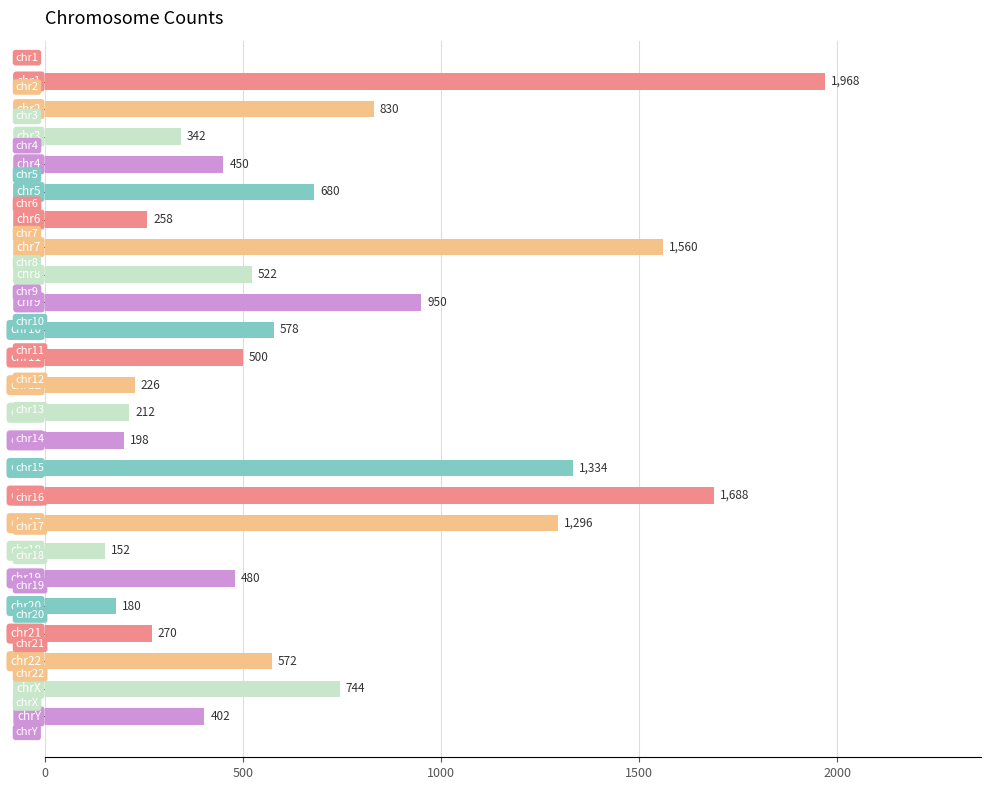

What is the value of the 13th bar from the top?

212